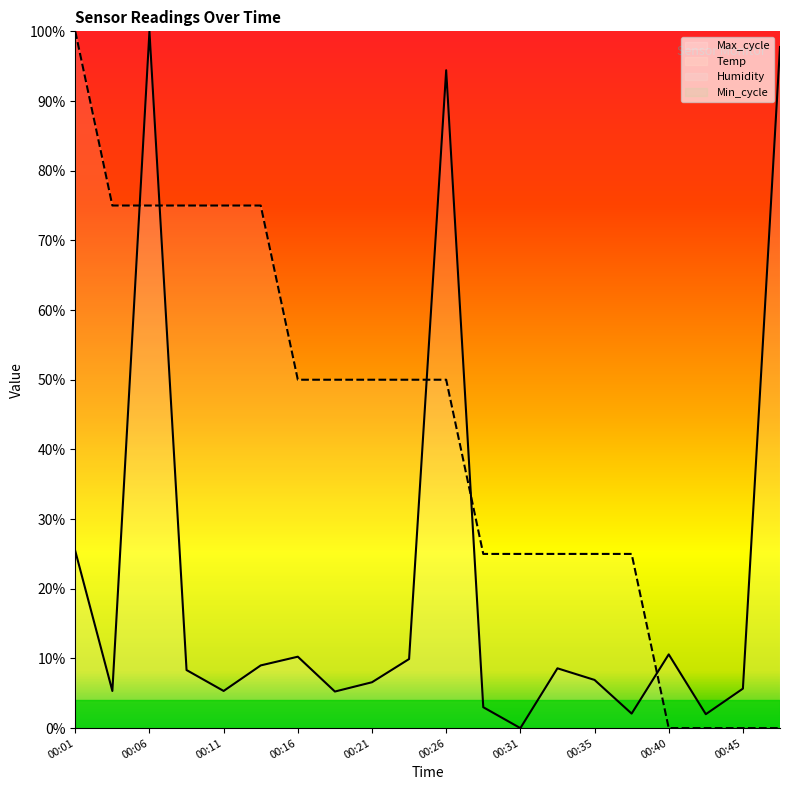

At 00:21, list the series in order from smallest to largest.

Max_cycle, Temp